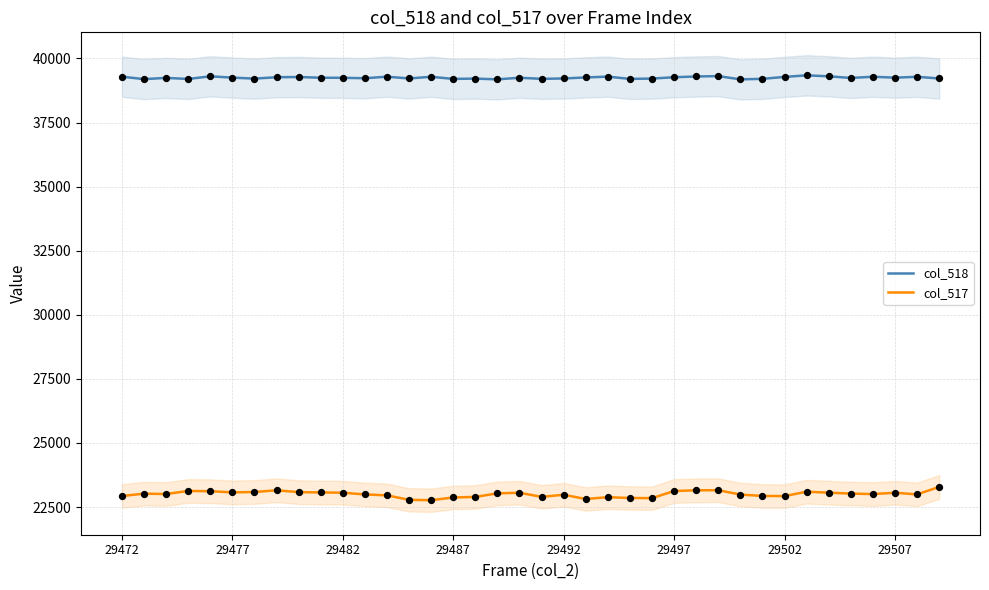

Is the value of col_517 at 29477 greater than the value of col_518 at 29507?

No